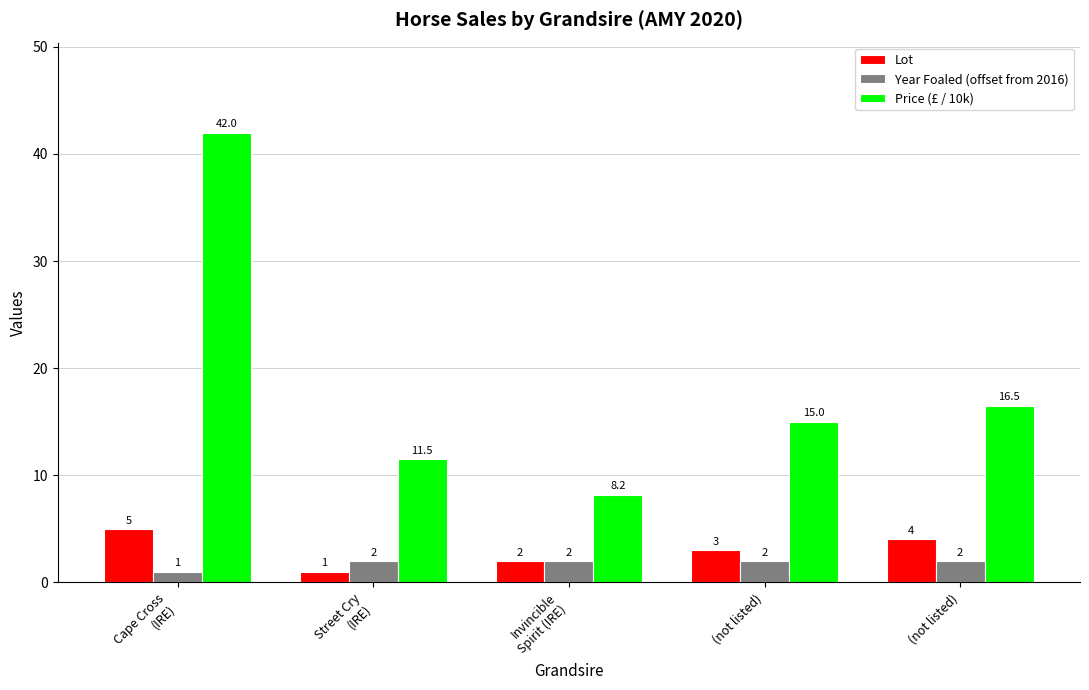

How many bars are there in total?

15